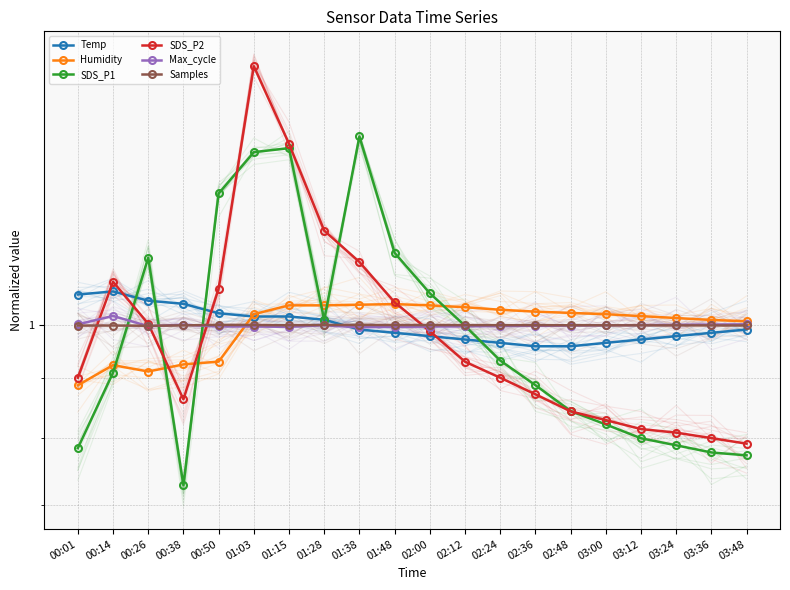

Which series has the largest total across all categories?

Humidity